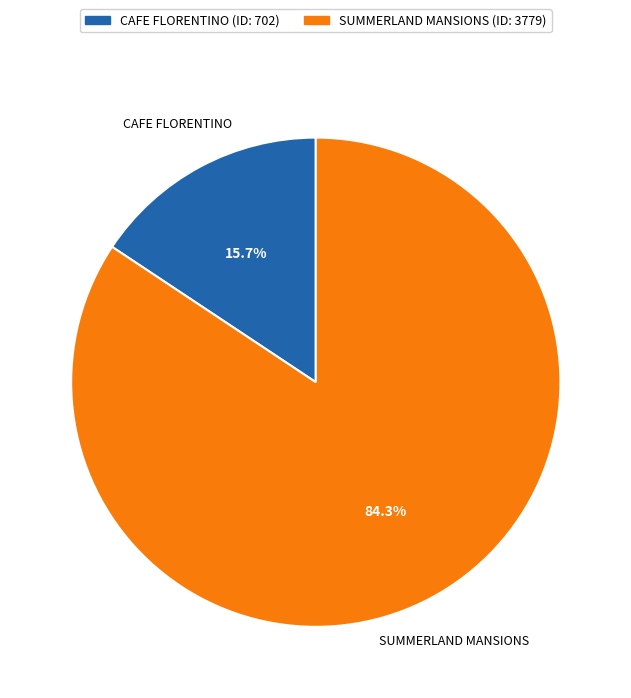

Rank the categories by value from highest to lowest.

SUMMERLAND MANSIONS, CAFE FLORENTINO